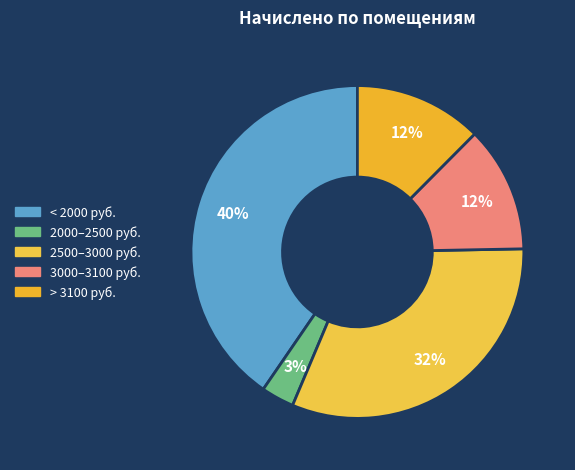

How many segments does this pie chart have?

5